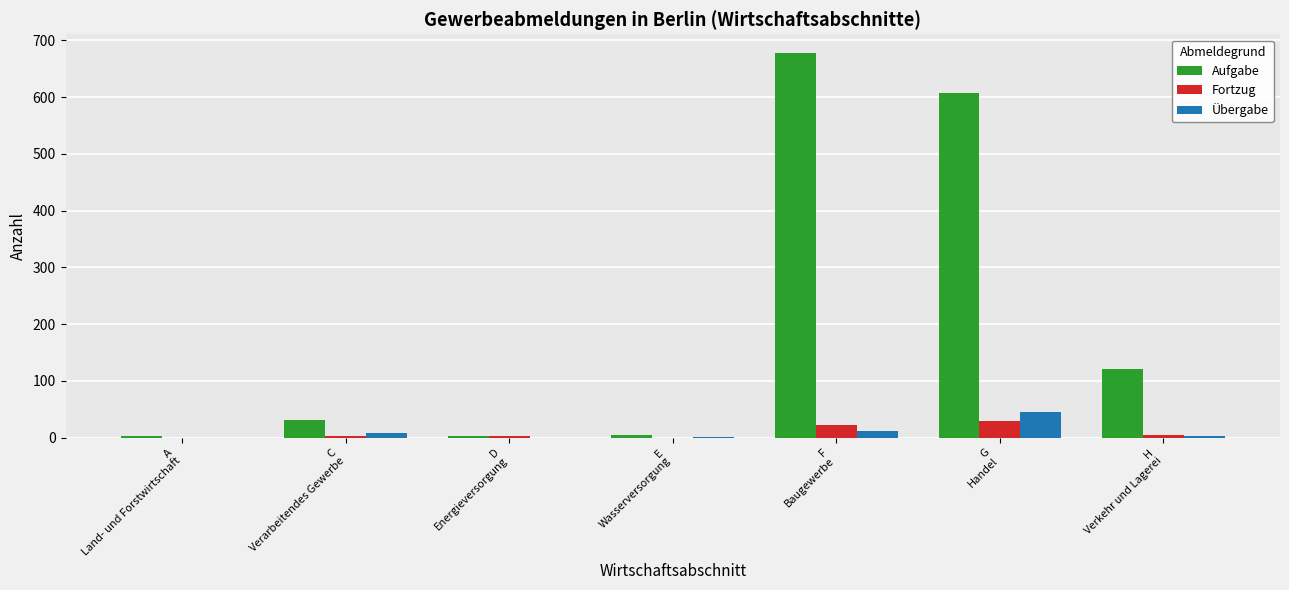

How many series are shown in this chart?

3